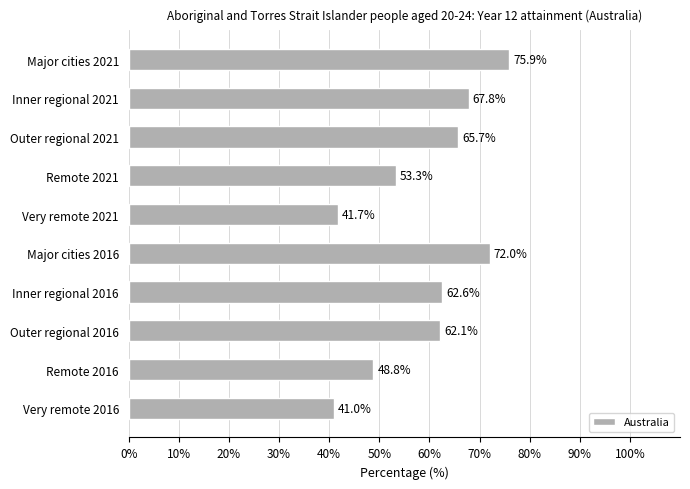

What is the average value?

59.1